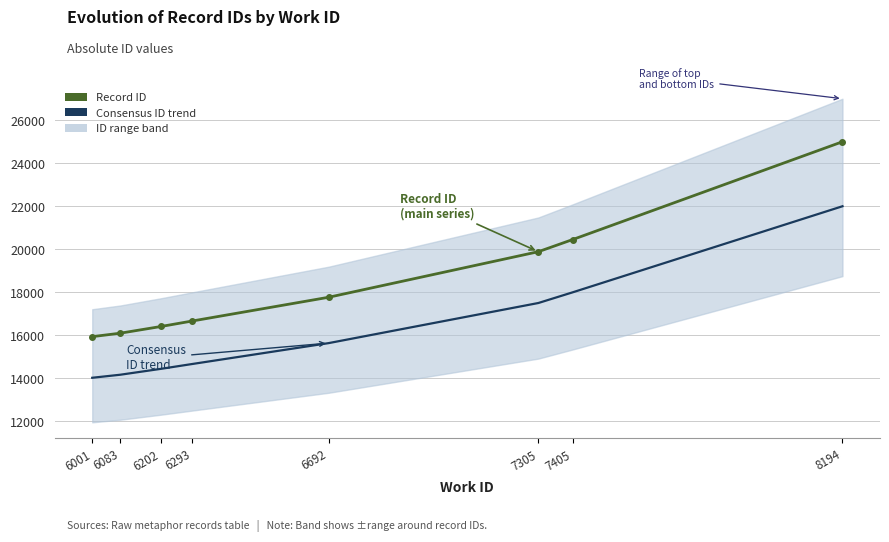

At which category is the sum across all series the highest?

8194